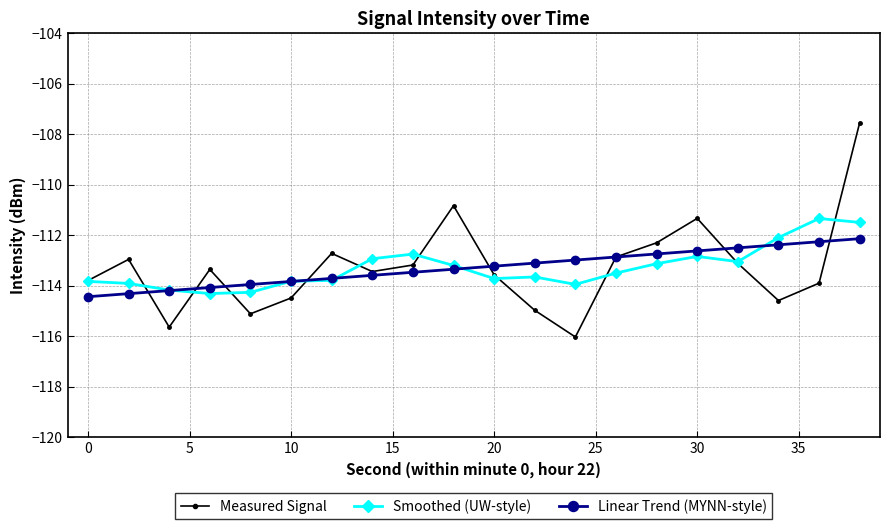

What is the greatest value displayed?

-107.5